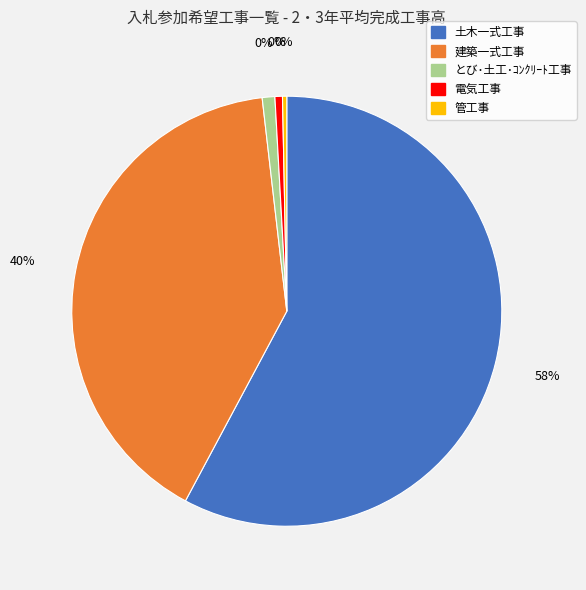

What is the ratio of the value at とび･土工･ｺﾝｸﾘｰﾄ工事 to the value at 管工事?

3.0